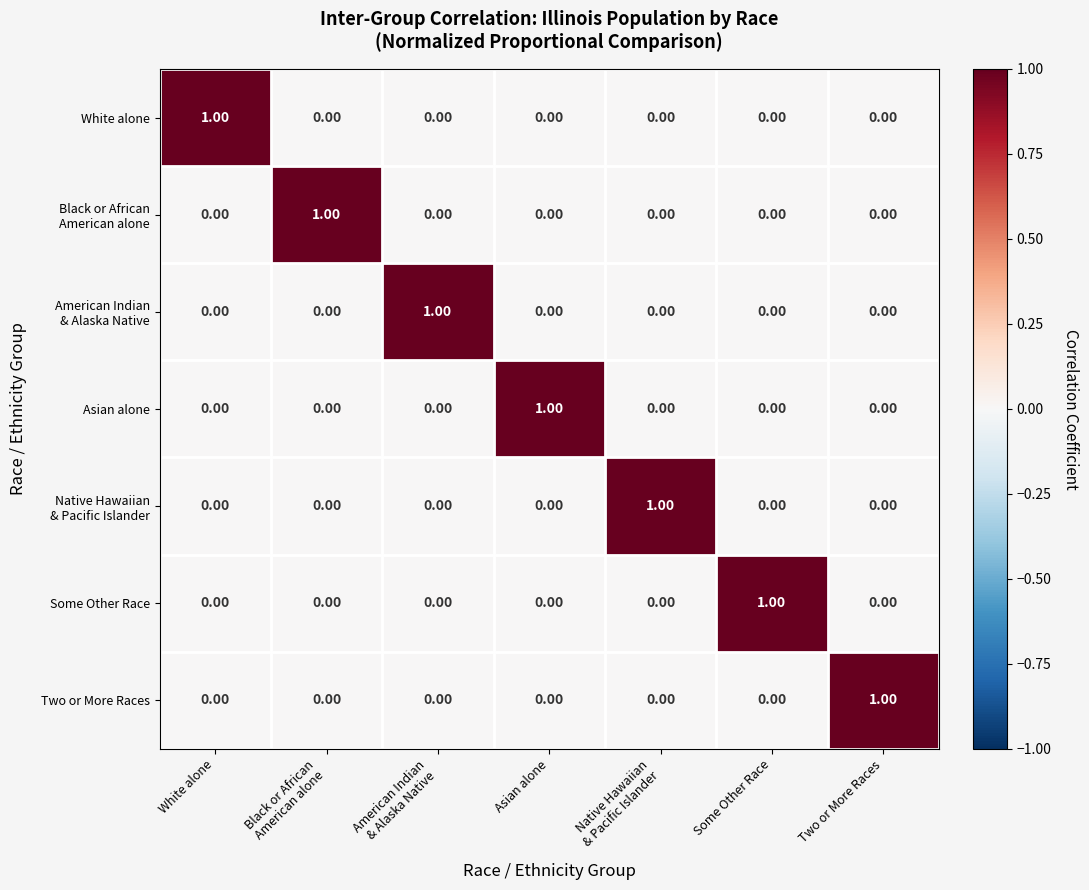

Count the number of categories in the chart.

7